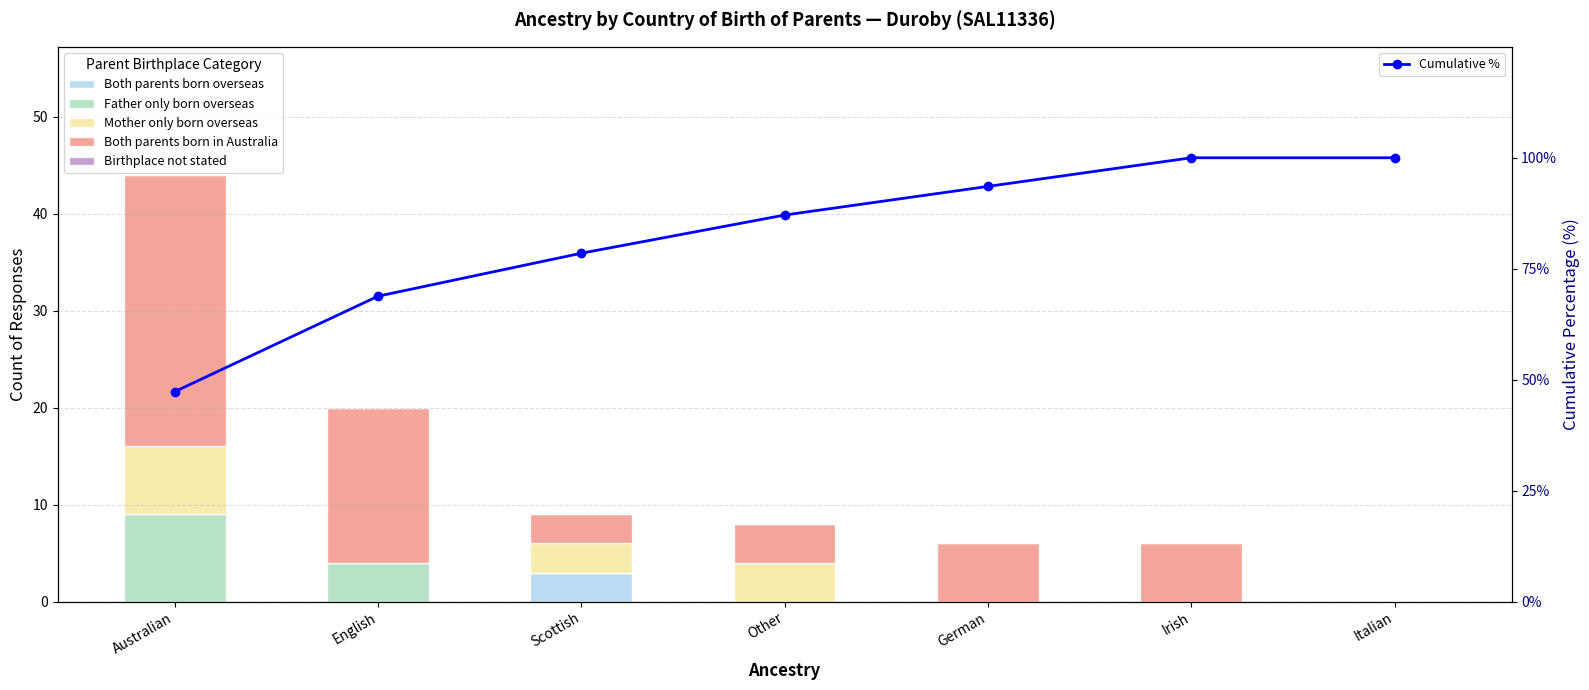

At which category is the sum across all series the highest?

Irish